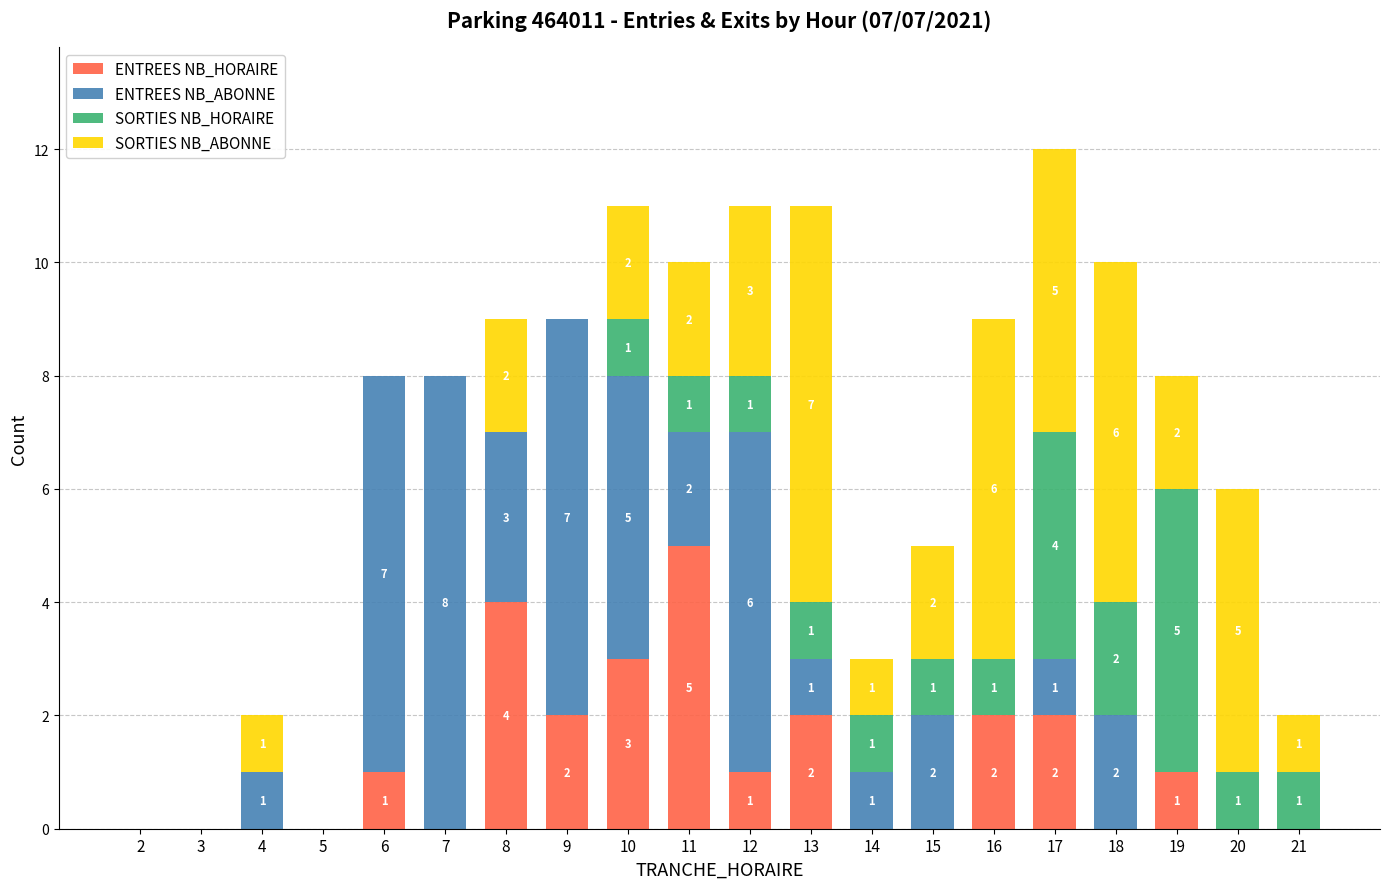

What is the sum of all ENTREES NB_HORAIRE values?

23